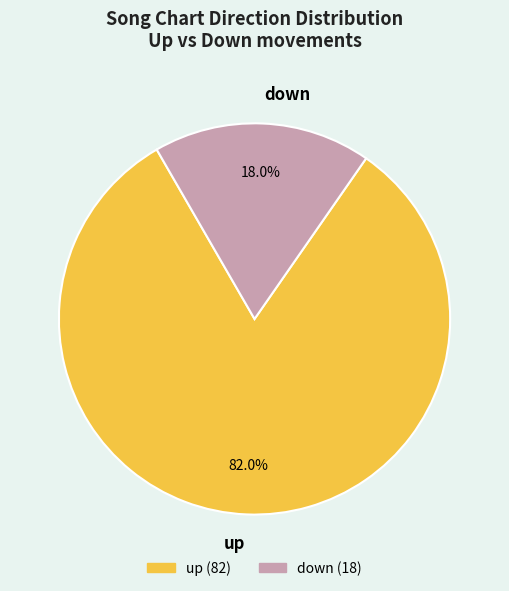

The down slice represents 18% of the pie. True or false?

True